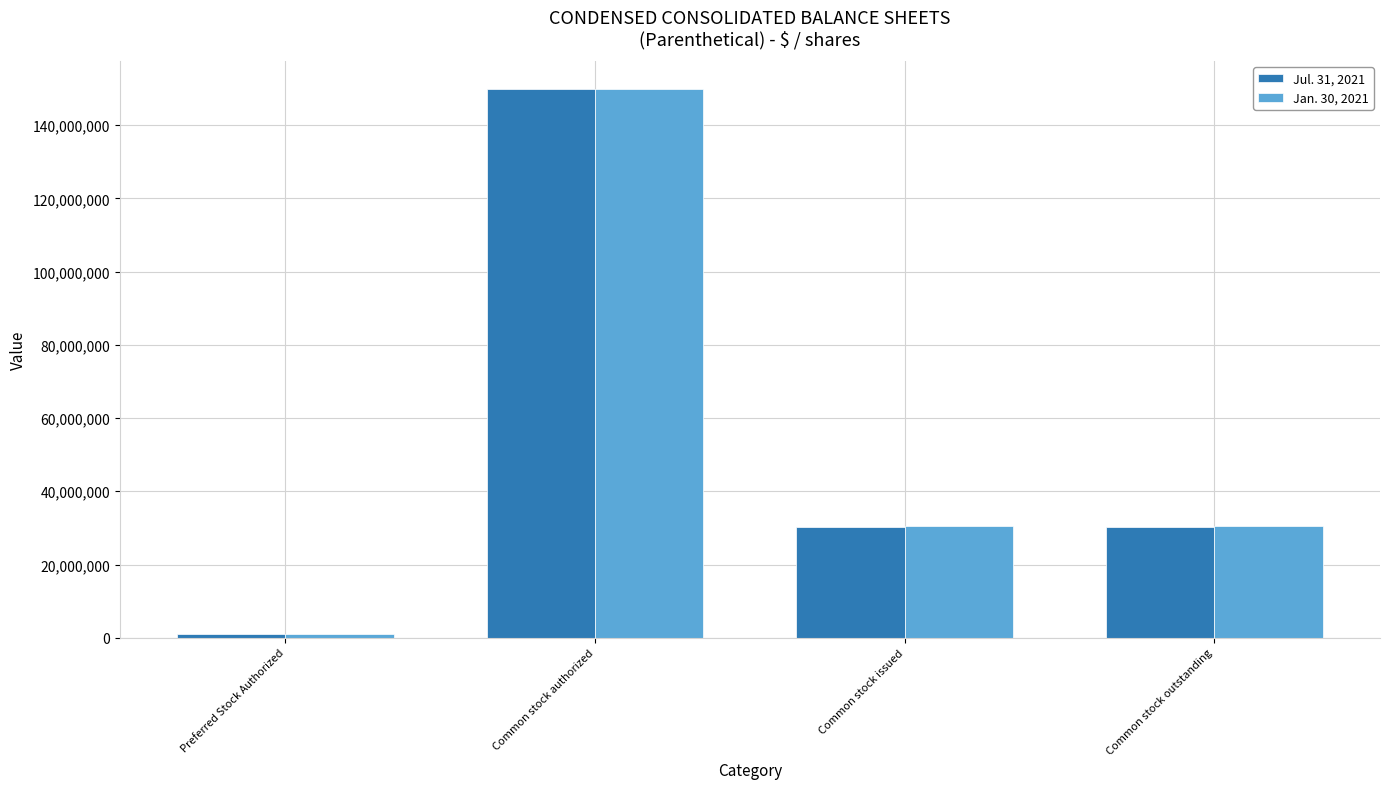

What are all the series names shown in the legend?

Jul. 31, 2021, Jan. 30, 2021